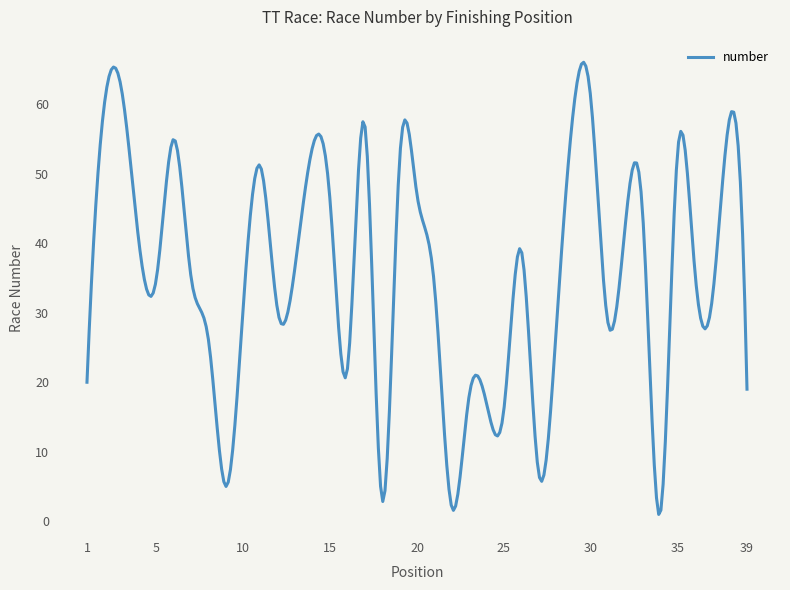

What is the maximum value shown in the chart?

66.1